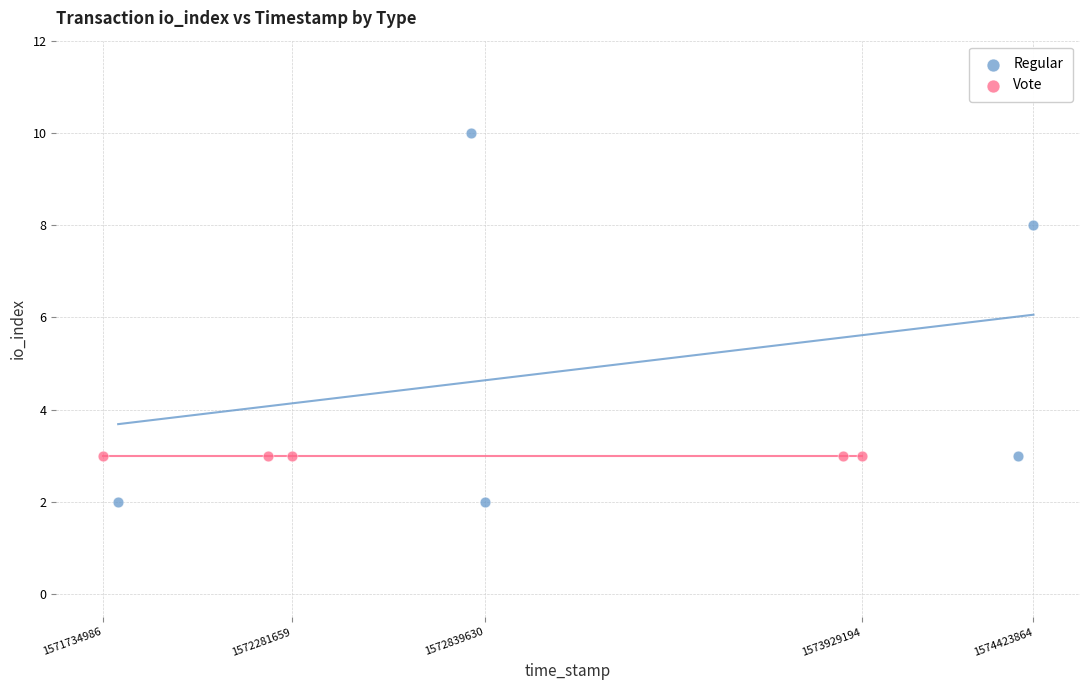

Which series reaches the maximum Y coordinate?

Regular